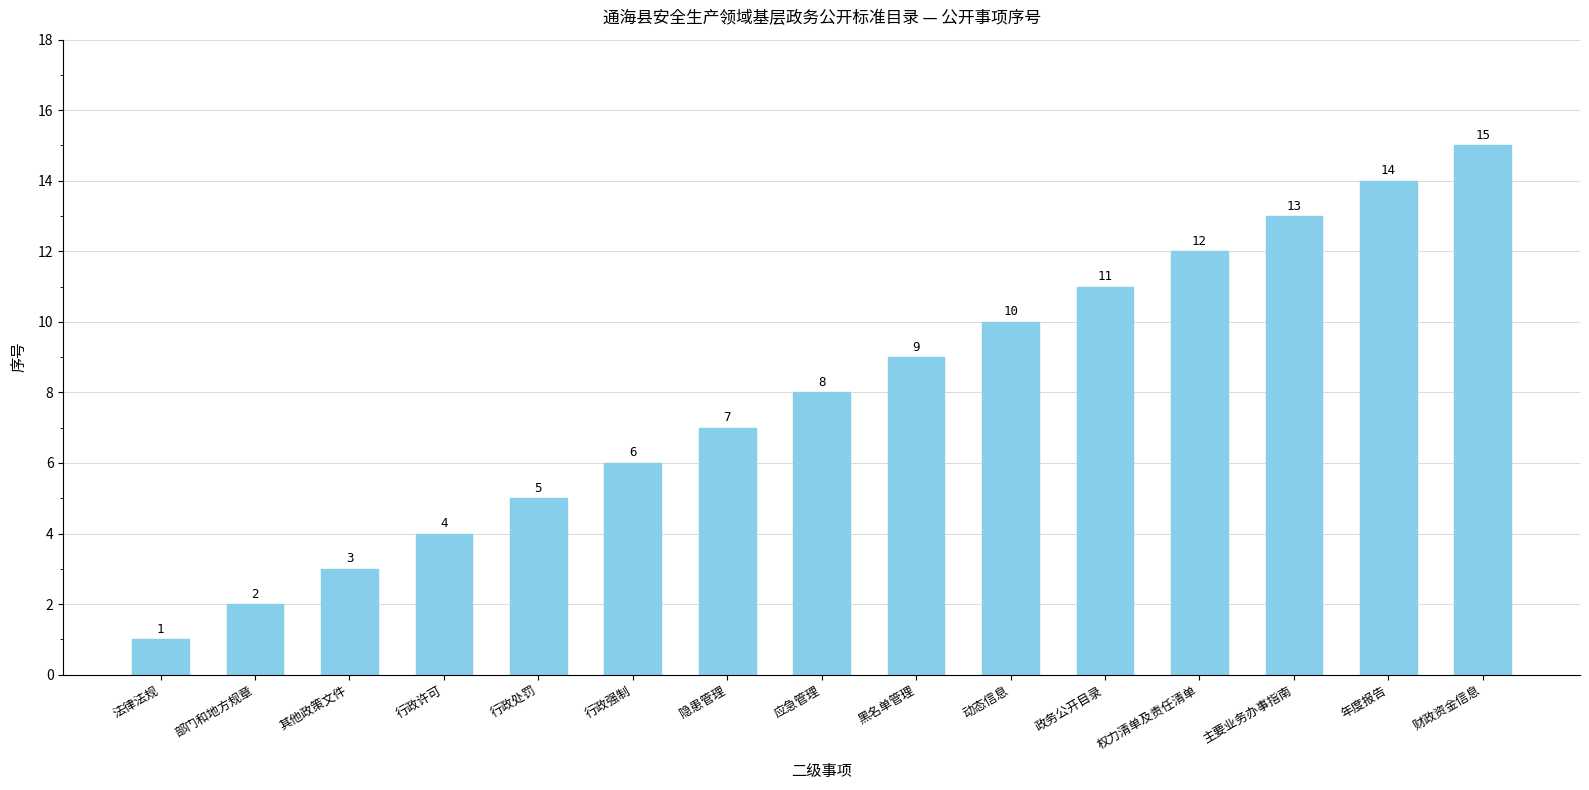

What is the difference between the maximum and second lowest values?

13